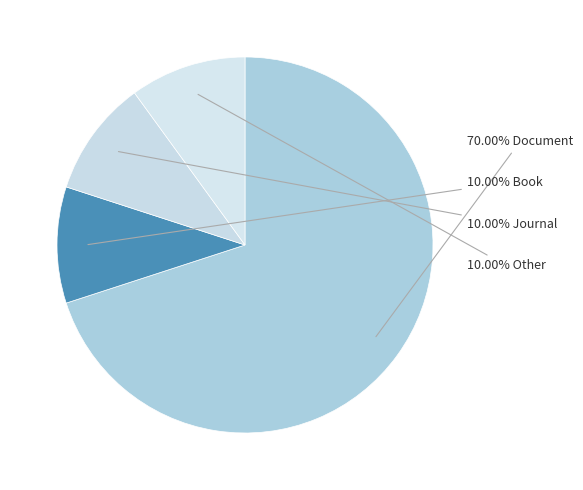

Count the number of slices in the pie.

4